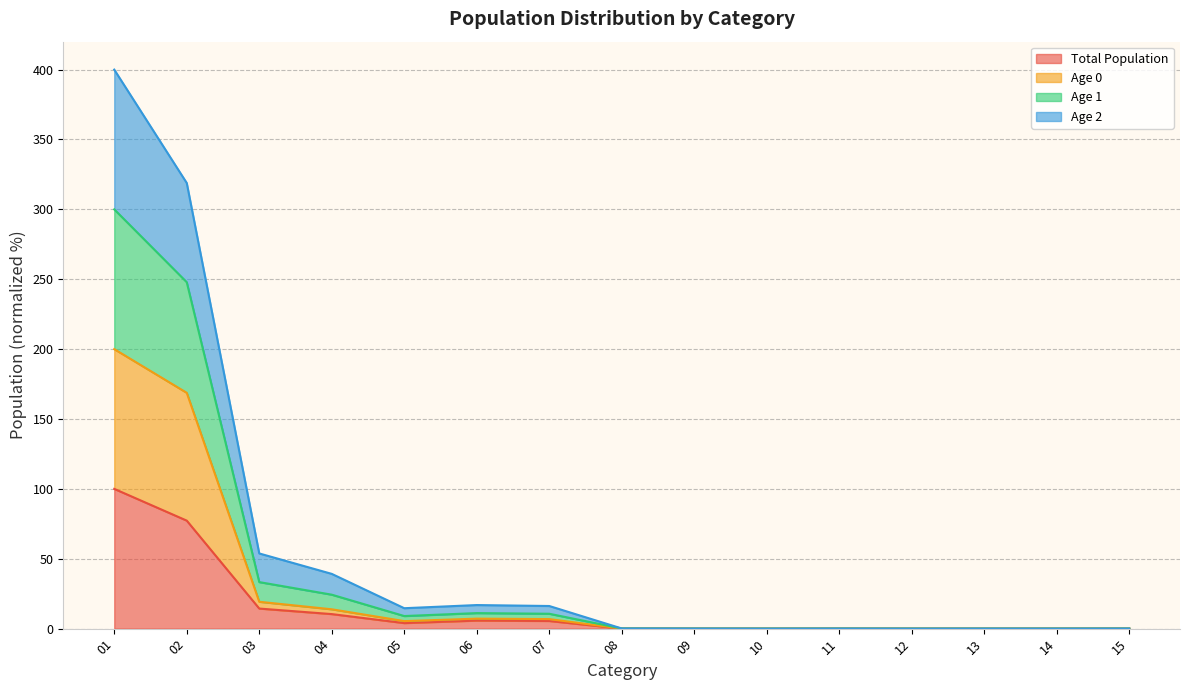

True or false: Age 0 and Age 2 intersect in this chart.

False